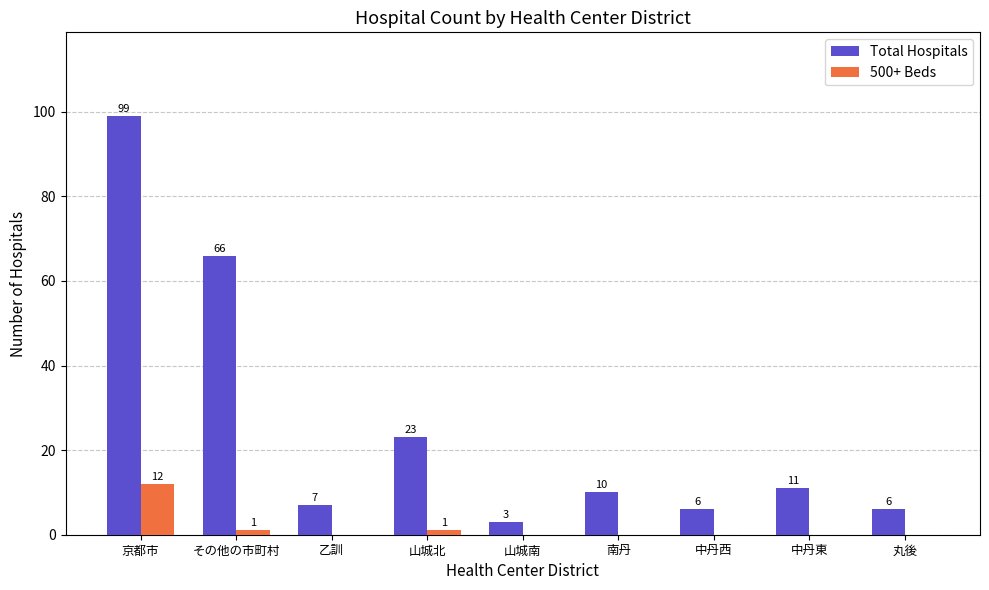

At which label is Total Hospitals closest to 51?

その他の市町村